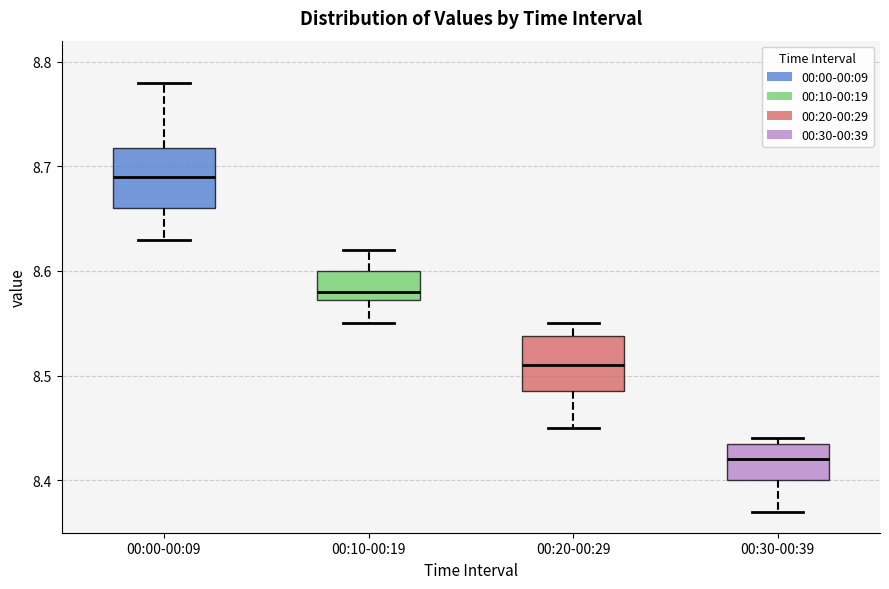

Reading left to right, read every box against the y-axis: the position of its median line, the range the box covers, and the ends of its whiskers. The values are not printed on the chart, so give them approximately, as read against the axis.

00:00-00:09: median 8.69, box 8.66 to 8.72, whiskers 8.63 to 8.78
00:10-00:19: median 8.58, box 8.57 to 8.60, whiskers 8.55 to 8.62
00:20-00:29: median 8.51, box 8.49 to 8.54, whiskers 8.45 to 8.55
00:30-00:39: median 8.42, box 8.40 to 8.44, whiskers 8.37 to 8.44 (just above the box's upper edge)